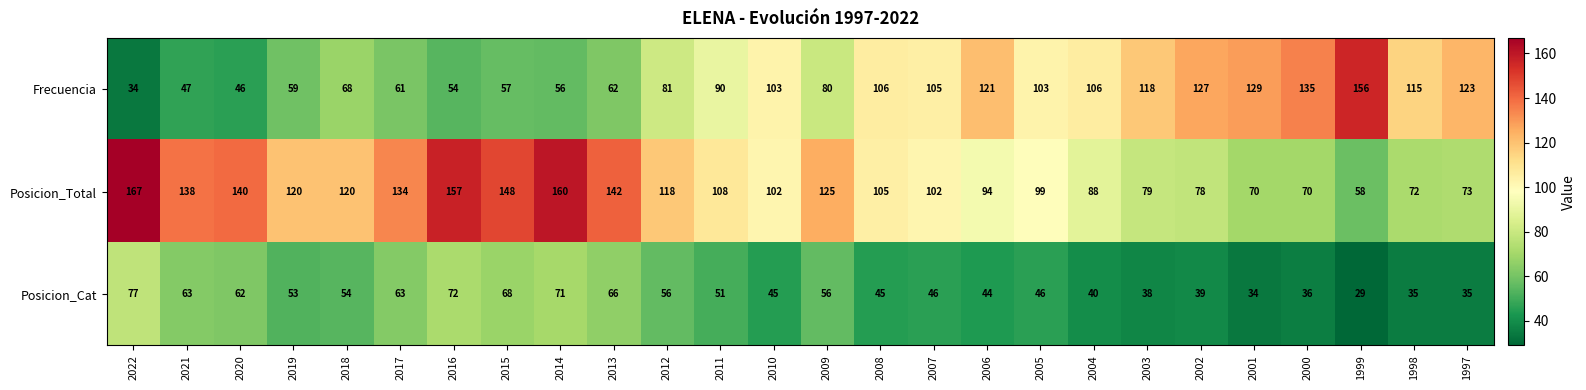

Rank the series at 2001 from lowest to highest value.

Posicion_Cat, Posicion_Total, Frecuencia